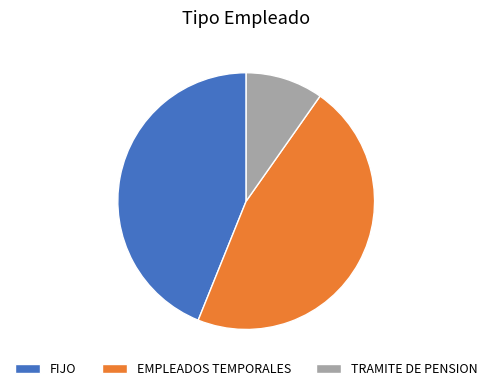

What is the smallest slice in the pie chart?

TRAMITE DE PENSION